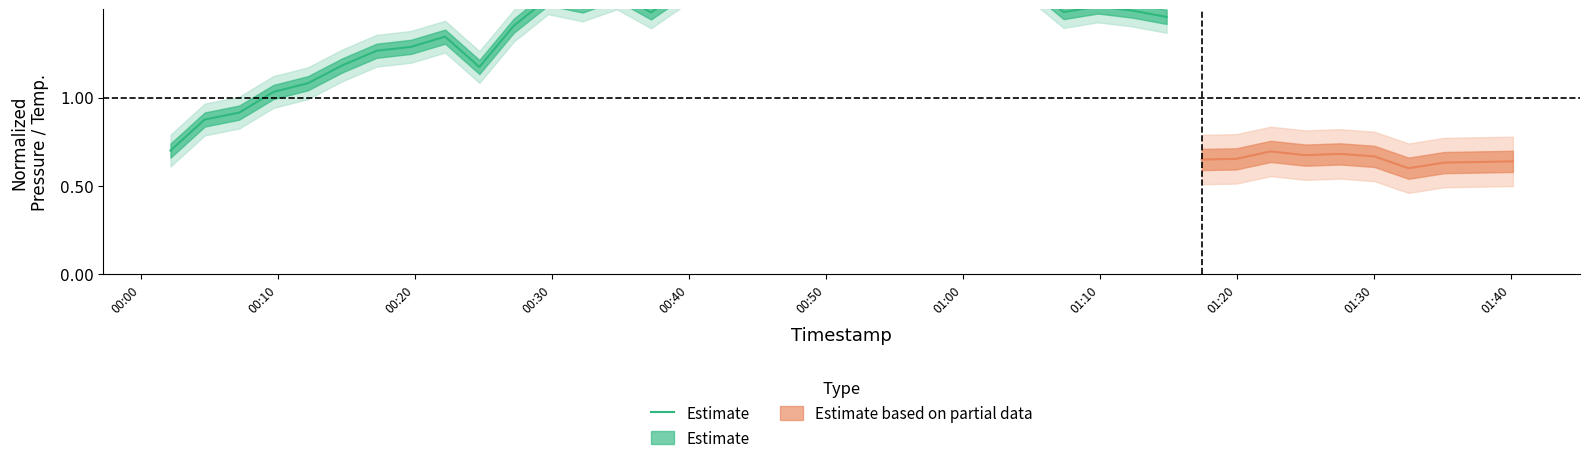

What position from the left is 00:40?

5